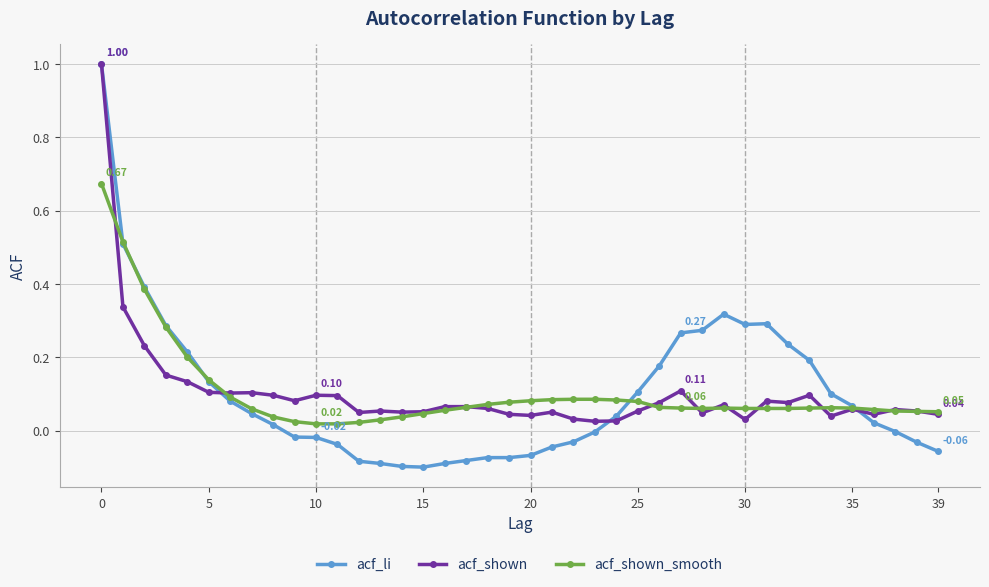

Which series has the largest range (max minus min)?

acf_li